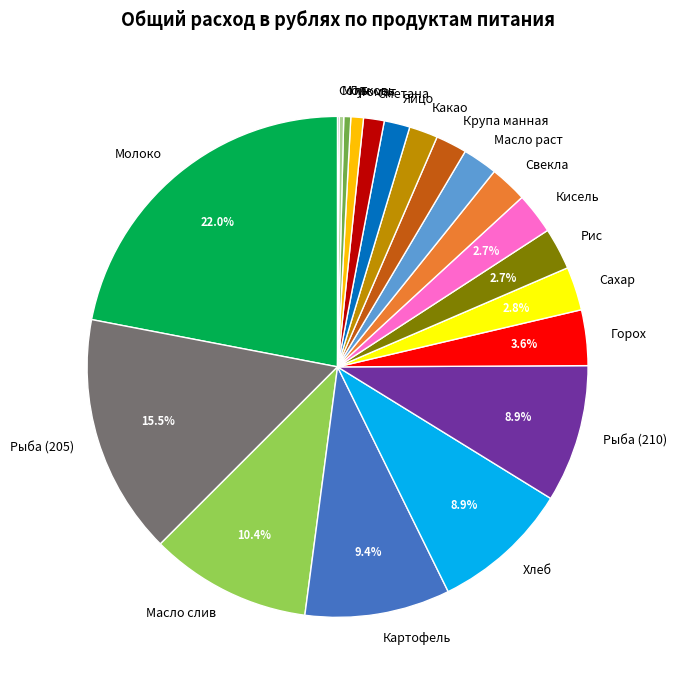

Does Молоко account for over 50% of the chart?

No